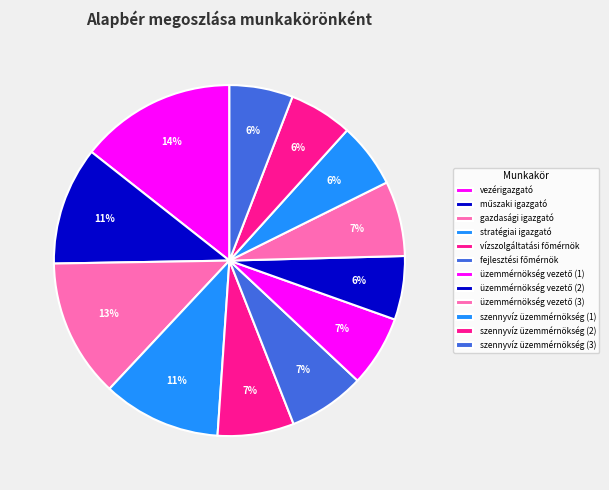

Is the sum of műszaki igazgató and üzemmérnökség vezető (2) greater than half?

No